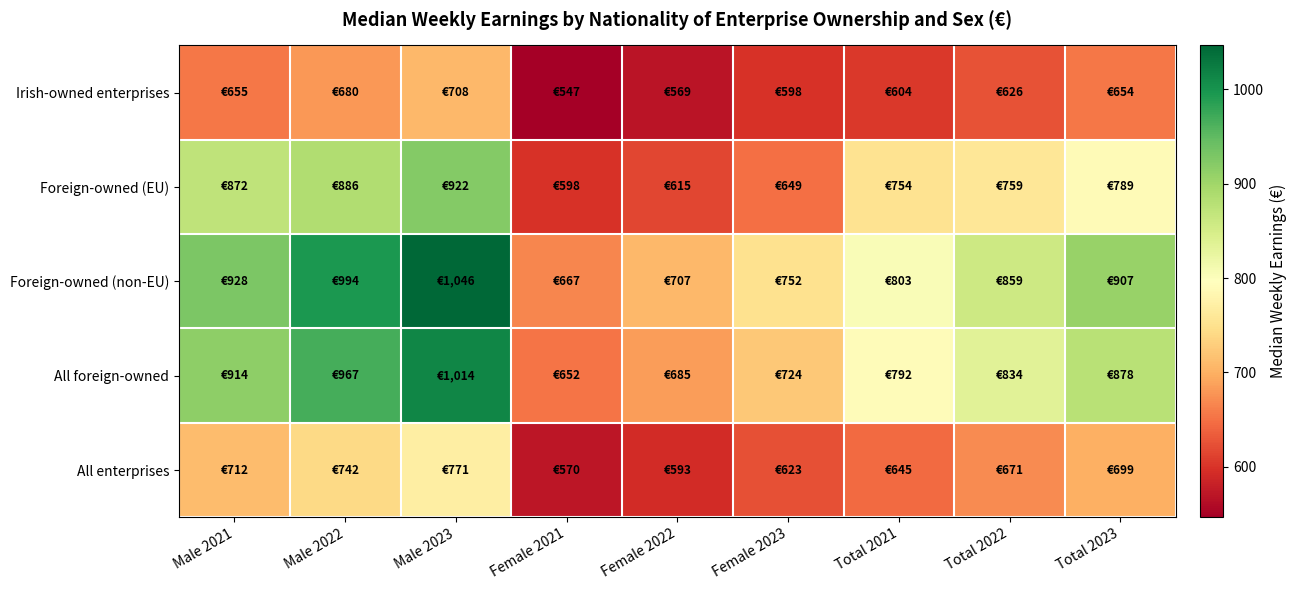

Which has a higher value, Male 2022 or Total 2023?

Male 2022